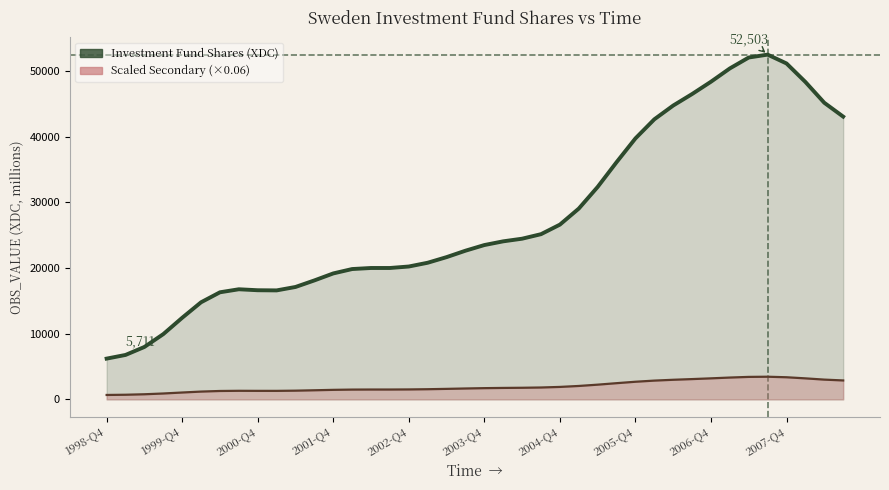

The Scaled Secondary (×0.06) series shows 1768.3 at 22. True or false?

True